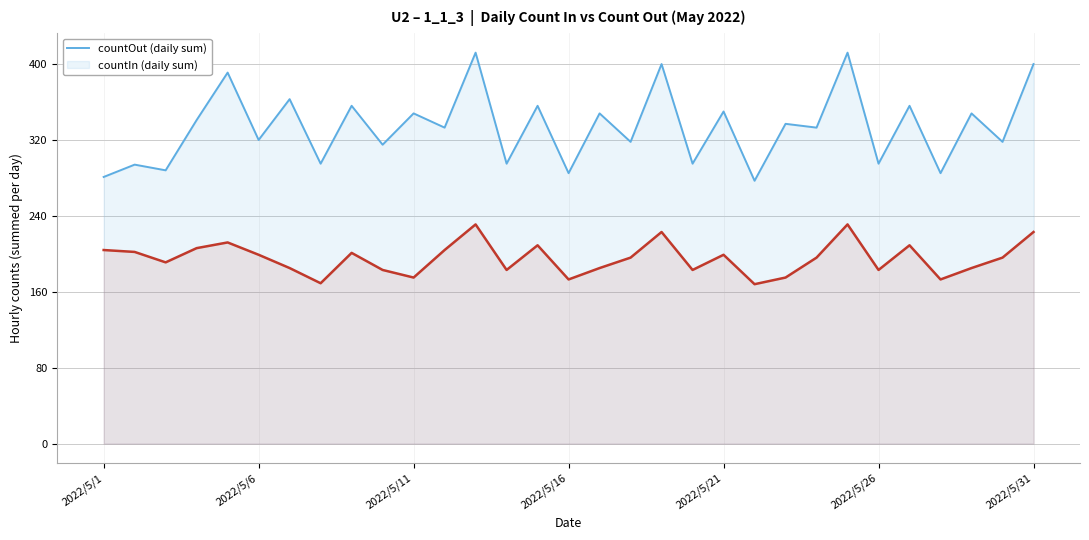

Rank the series by their average value, from highest to lowest.

countOut, countIn